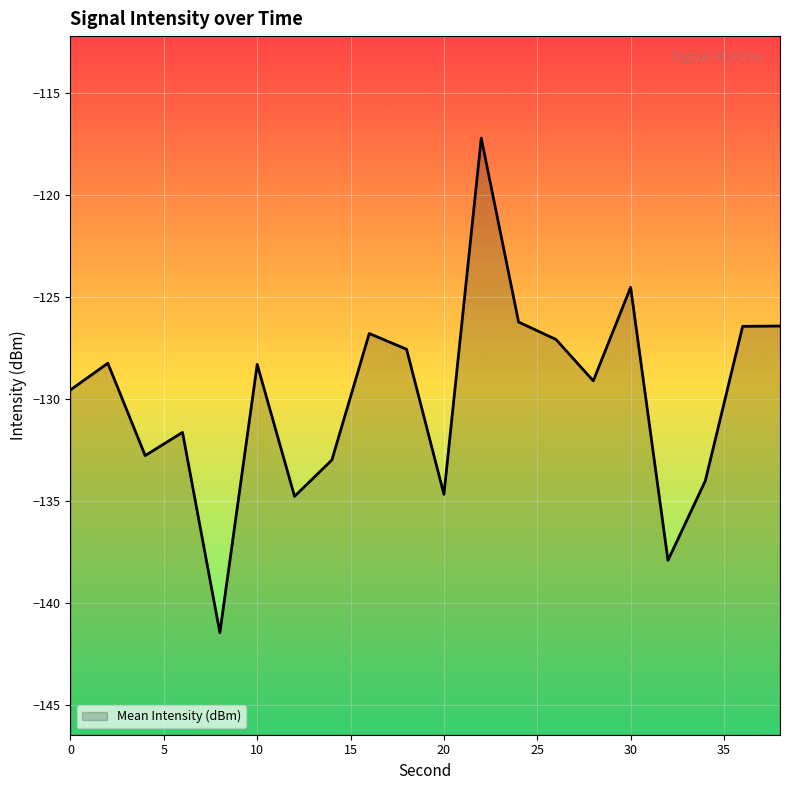

List the labels in order of value, largest first.

22, 30, 24, 38, 36, 16, 26, 18, 2, 10, 28, 0, 6, 4, 14, 34, 20, 12, 32, 8